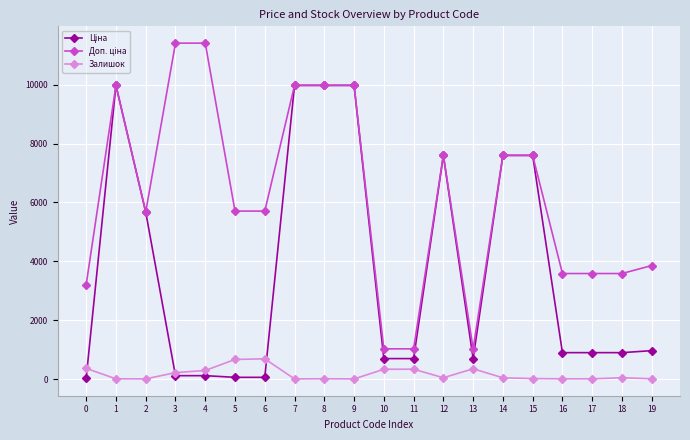

The value of Залишок at 8 is 9.0. True or false?

True